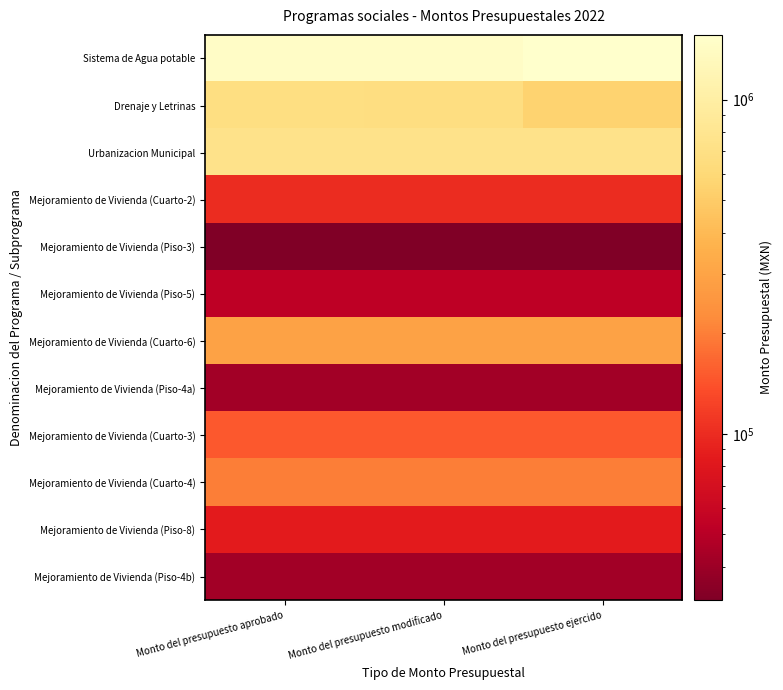

Reading right to left, what are all the values shown in this chart?

Sistema de Agua potable: Monto del presupuesto ejercido=1561160.0	Monto del presupuesto modificado=1462522.9	Monto del presupuesto aprobado=1465696.4
Drenaje y Letrinas: Monto del presupuesto ejercido=551891.0	Monto del presupuesto modificado=674967.1	Monto del presupuesto aprobado=679041.4
Urbanizacion Municipal: Monto del presupuesto ejercido=741660.8	Monto del presupuesto modificado=741660.8	Monto del presupuesto aprobado=742194.8
Mejoramiento de Vivienda (Cuarto-2): Monto del presupuesto ejercido=99697.0	Monto del presupuesto modificado=99697.0	Monto del presupuesto aprobado=99697.0
Mejoramiento de Vivienda (Piso-3): Monto del presupuesto ejercido=31790.0	Monto del presupuesto modificado=31790.0	Monto del presupuesto aprobado=31790.0
Mejoramiento de Vivienda (Piso-5): Monto del presupuesto ejercido=52984.0	Monto del presupuesto modificado=52984.0	Monto del presupuesto aprobado=52984.0
Mejoramiento de Vivienda (Cuarto-6): Monto del presupuesto ejercido=297033.0	Monto del presupuesto modificado=297033.0	Monto del presupuesto aprobado=297033.0
Mejoramiento de Vivienda (Piso-4a): Monto del presupuesto ejercido=42387.0	Monto del presupuesto modificado=42387.0	Monto del presupuesto aprobado=42387.0
Mejoramiento de Vivienda (Cuarto-3): Monto del presupuesto ejercido=149546.0	Monto del presupuesto modificado=149546.0	Monto del presupuesto aprobado=149546.0
Mejoramiento de Vivienda (Cuarto-4): Monto del presupuesto ejercido=199395.0	Monto del presupuesto modificado=199395.0	Monto del presupuesto aprobado=199395.0
Mejoramiento de Vivienda (Piso-8): Monto del presupuesto ejercido=84775.0	Monto del presupuesto modificado=84775.0	Monto del presupuesto aprobado=84775.0
Mejoramiento de Vivienda (Piso-4b): Monto del presupuesto ejercido=42387.0	Monto del presupuesto modificado=42387.0	Monto del presupuesto aprobado=42387.0